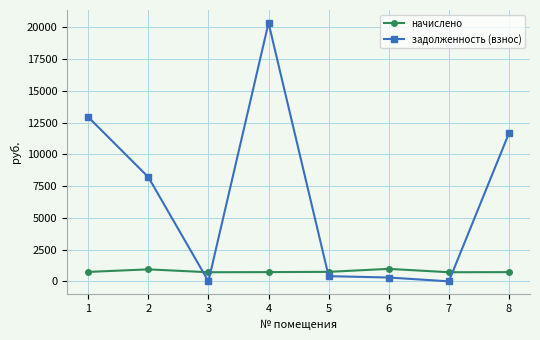

Does the chart display data point markers on the line(s)?

Yes